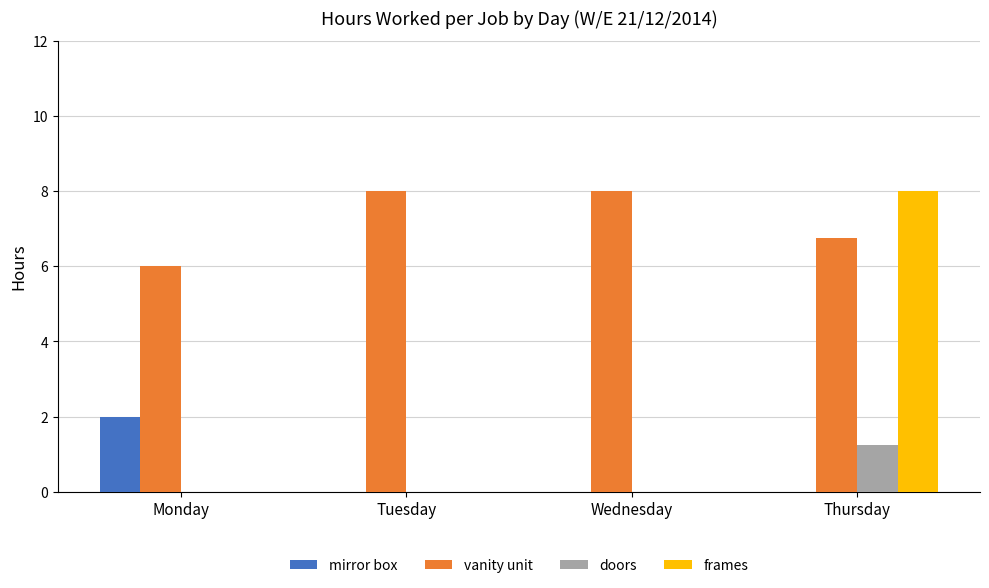

At which category is the sum across all series the highest?

Thursday